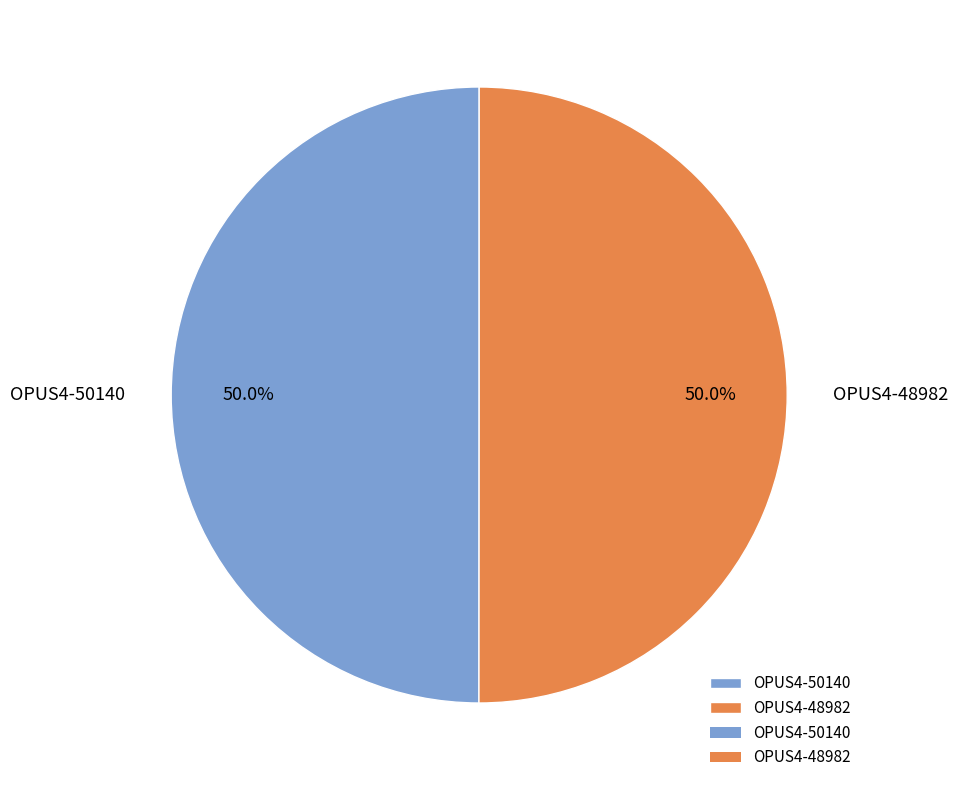

Approximately how many times larger is the value at OPUS4-50140 compared to OPUS4-48982?

1.0